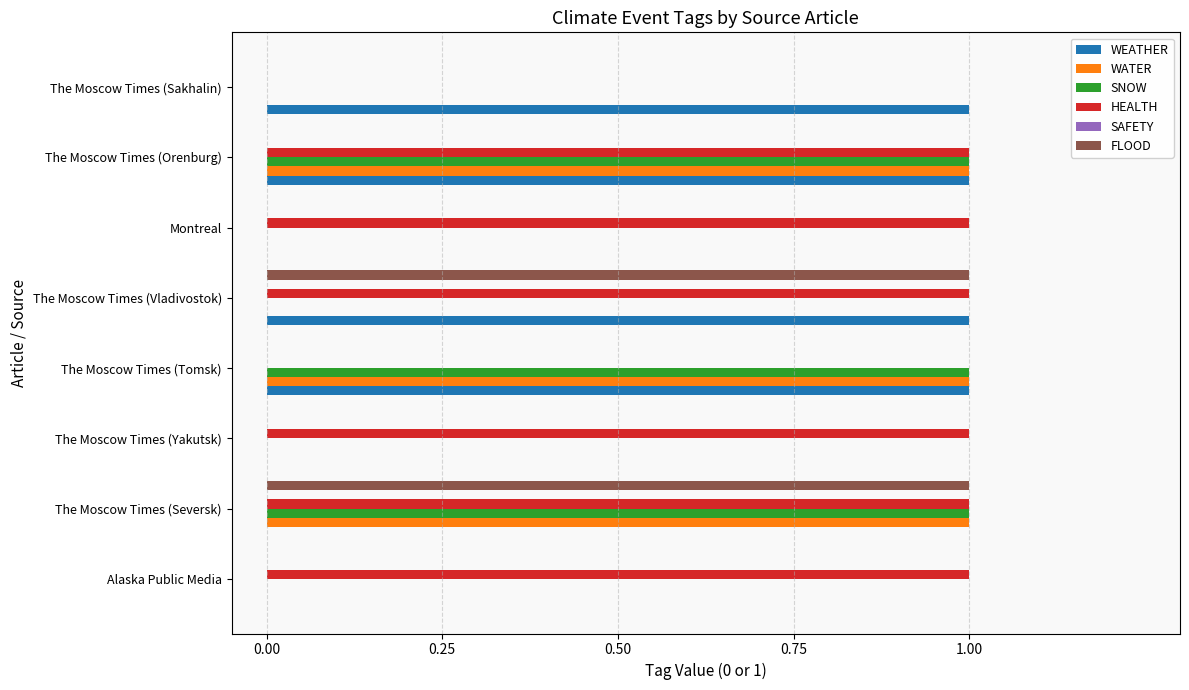

What is the sum of all HEALTH values?

6